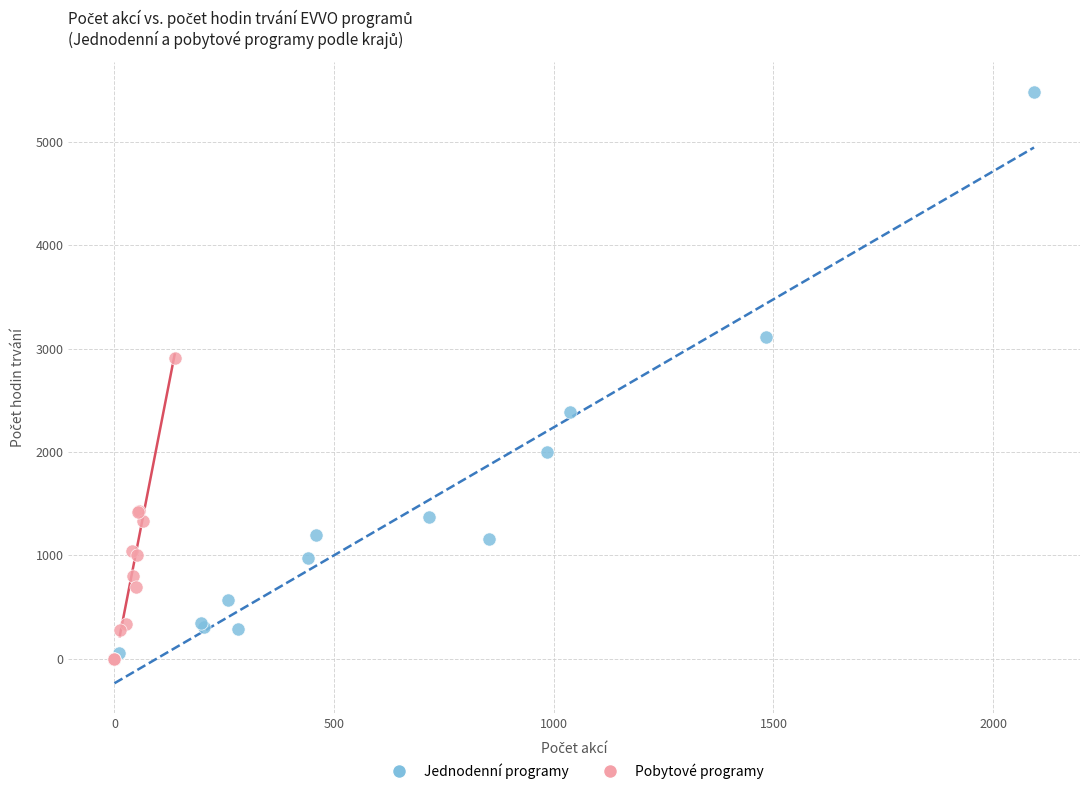

What are all the series names shown in the legend?

Jednodenní programy, Pobytové programy